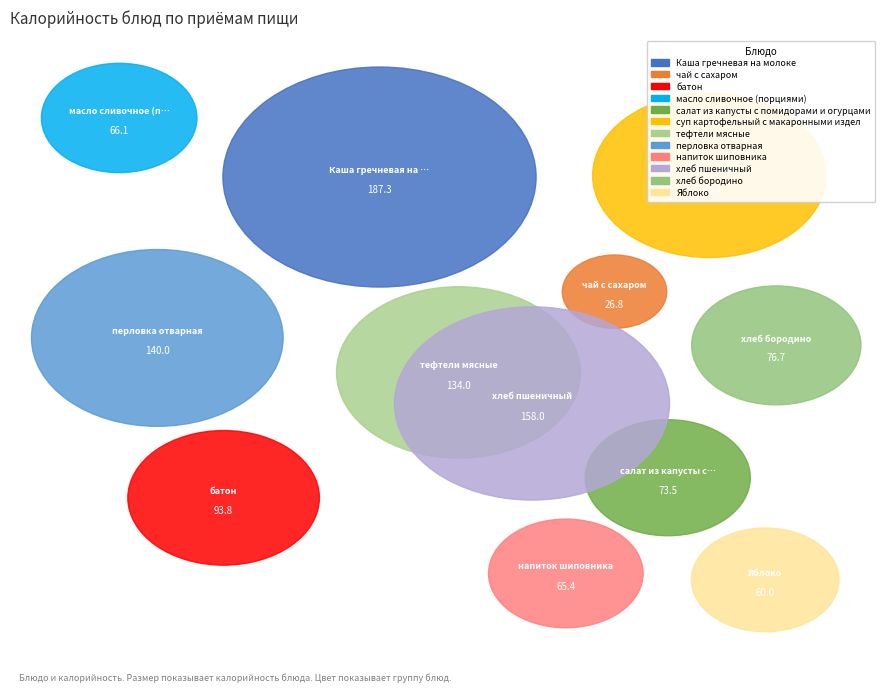

What percentage is the суп картофельный с макаронными издел slice, to the nearest percent?

10%